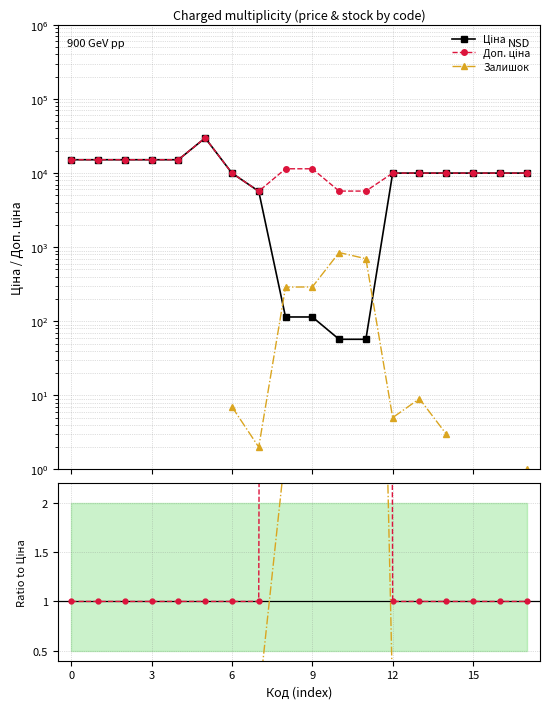

At which category does the chart reach its minimum across all series?

17